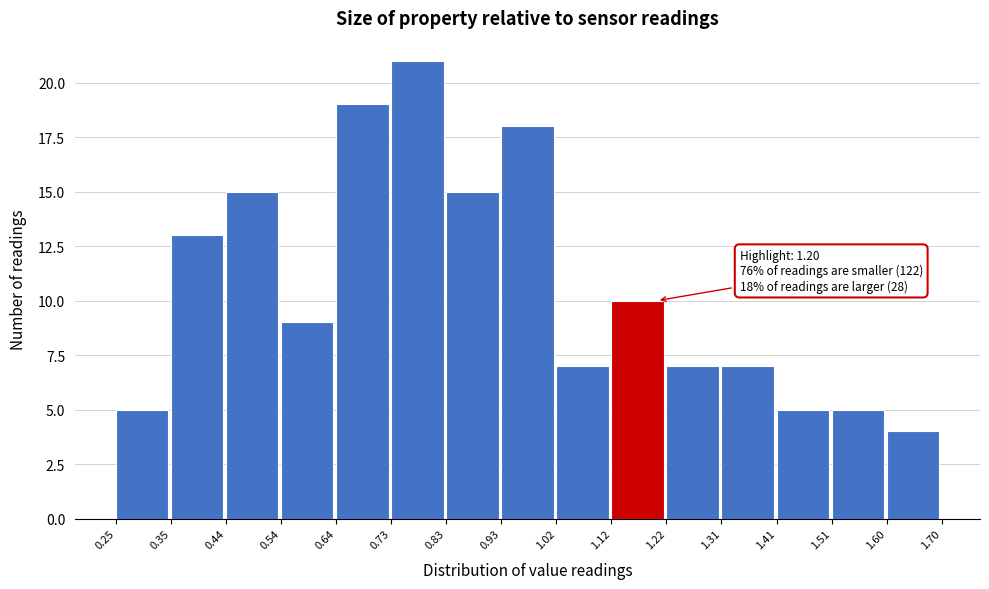

Which range on the x-axis has the tallest bar?

0.73 to 0.83